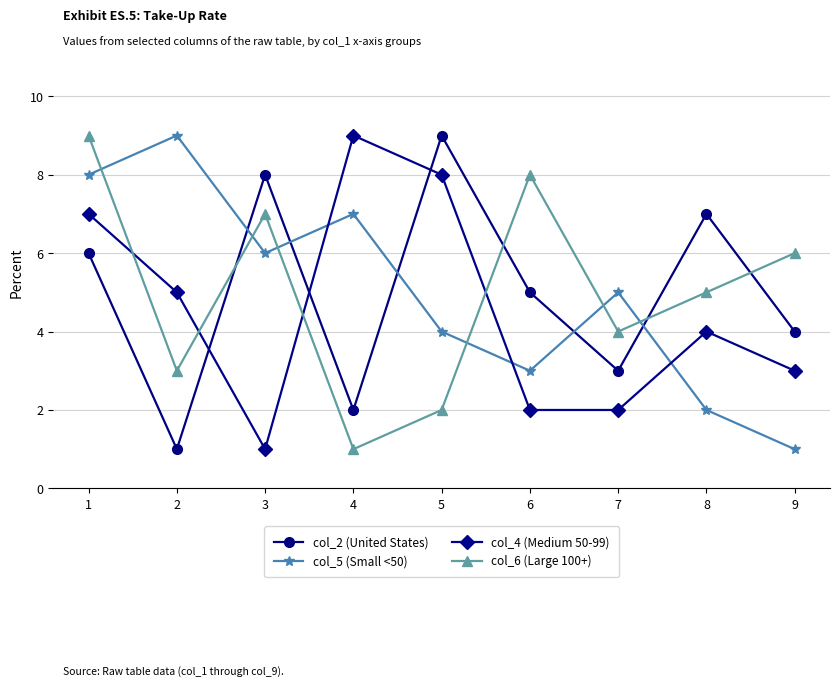

At which label does col_5 (Small <50) reach its peak?

2